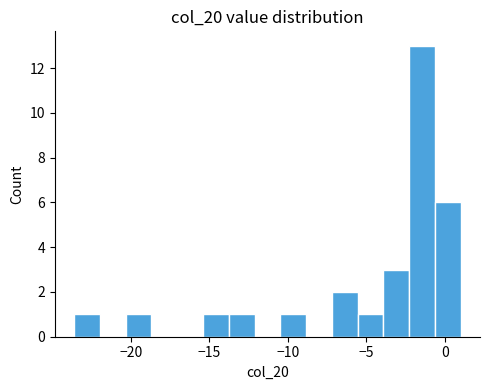

Read against the x-axis, roughly where is the centre of the tallest bar?

-1.5